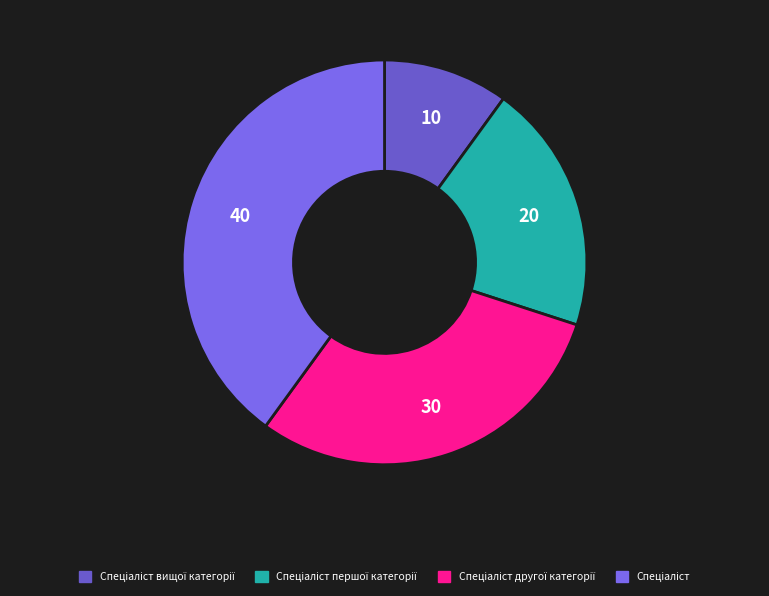

How many segments does this pie chart have?

4